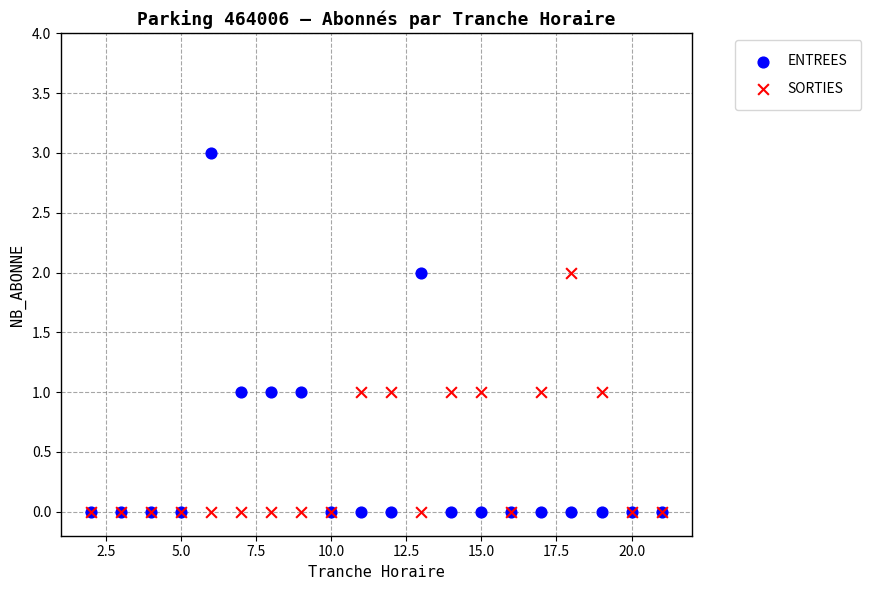

What are all the series names shown in the legend?

ENTREES, SORTIES